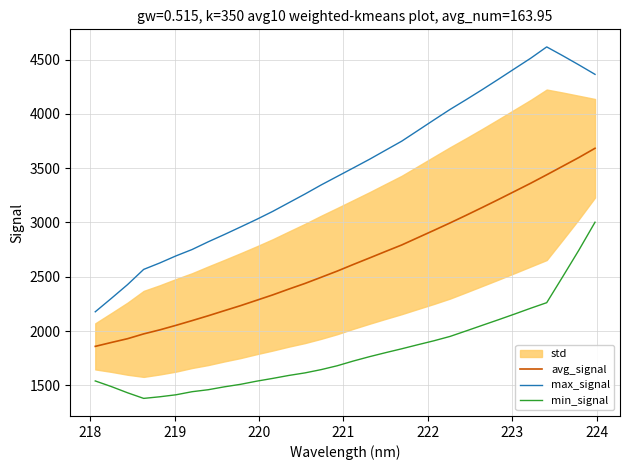

What is the highest value of the max_signal series?

4616.1